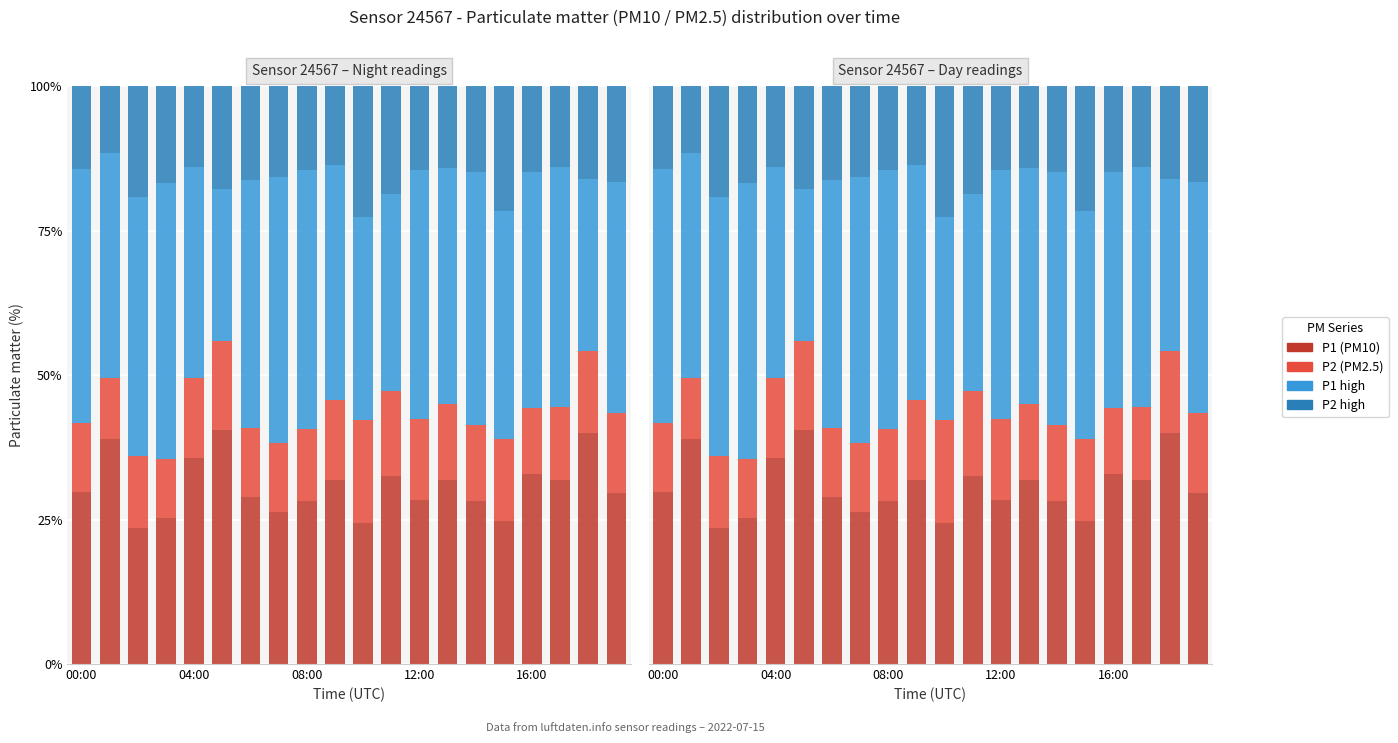

What is the difference between the second highest and second lowest values in the P1 high series?

16.2